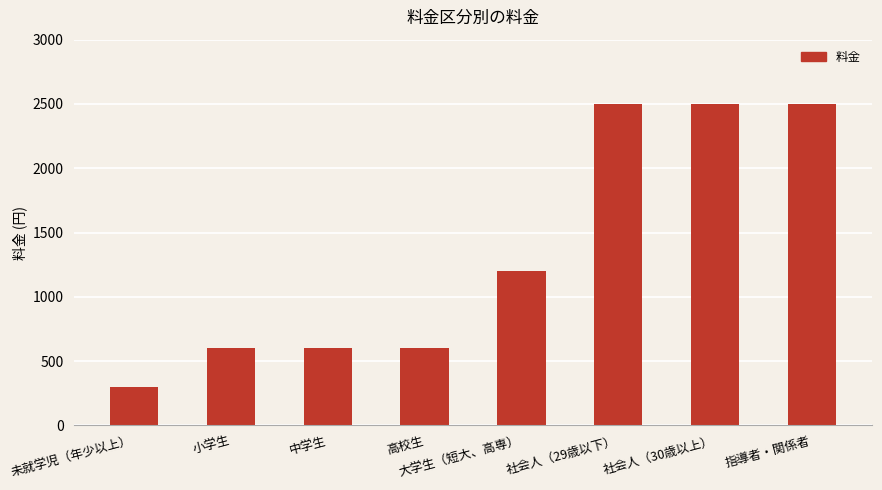

Is it true that the value at 社会人（29歳以下） is 2500?

True